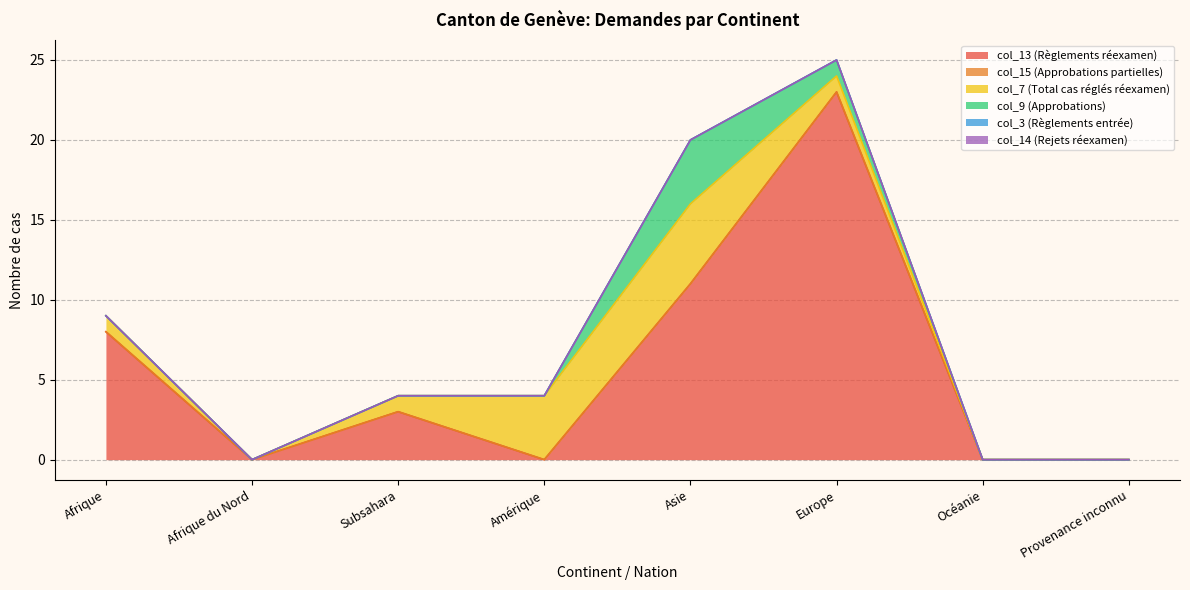

What is the sum of the col_9 (Approbations) values at Asie and Amérique?

4